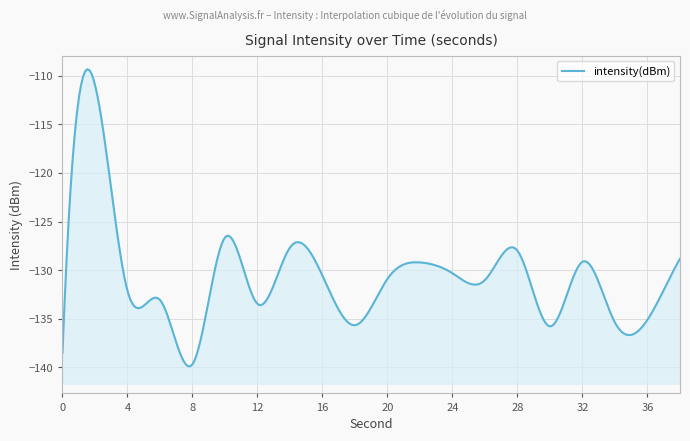

Count the number of categories in the chart.

20